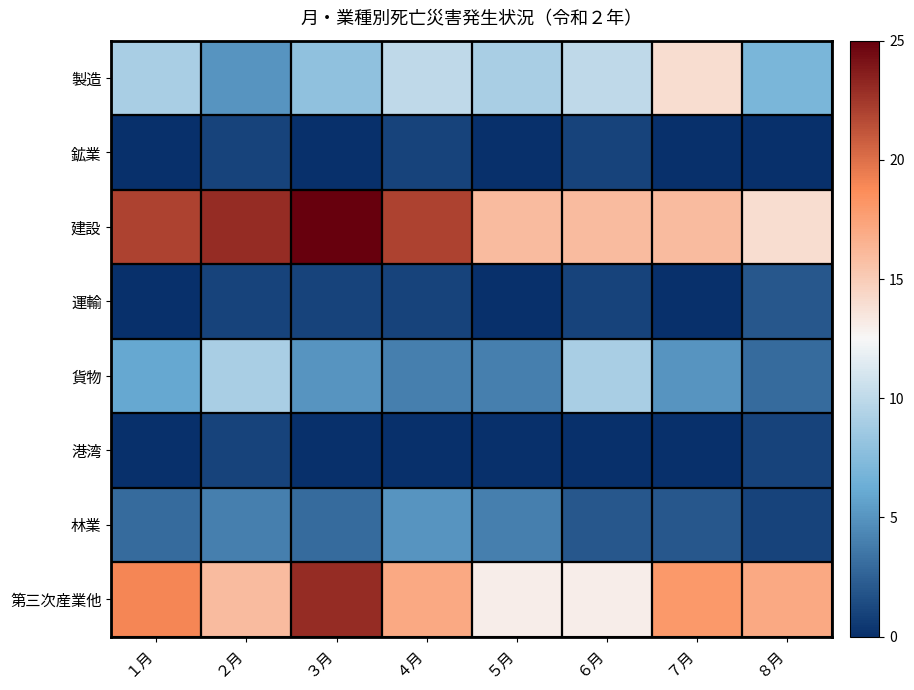

What is the total value across all series at ５月?

46